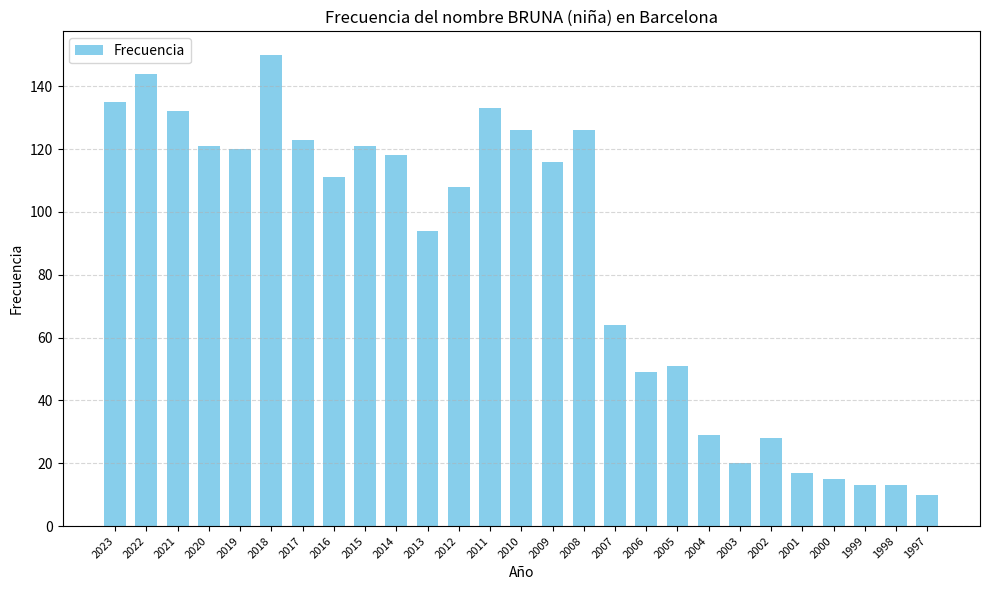

What is the change in value from 2019 to 2016?

-9